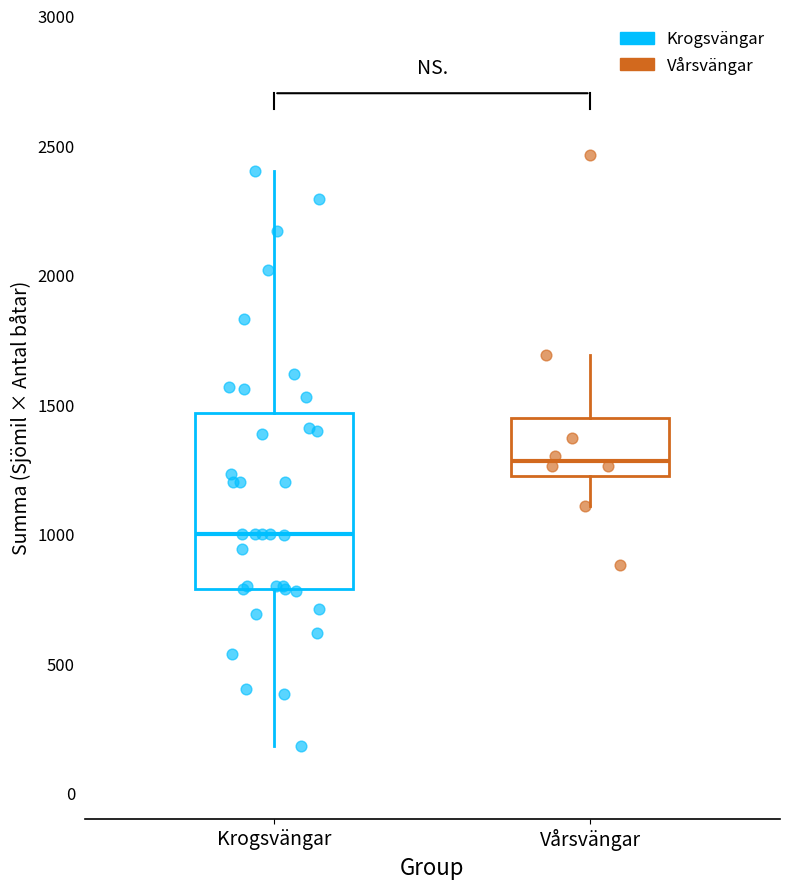

Reading left to right, read every box against the y-axis: the position of its median line, the range the box covers, and the ends of its whiskers. The values are not printed on the chart, so give them approximately, as read against the axis.

Krogsvängar: median 1000, box 800 to 1450, whiskers 200 to 2400
Vårsvängar: median 1300, box 1200 to 1450, whiskers 1100 to 1700